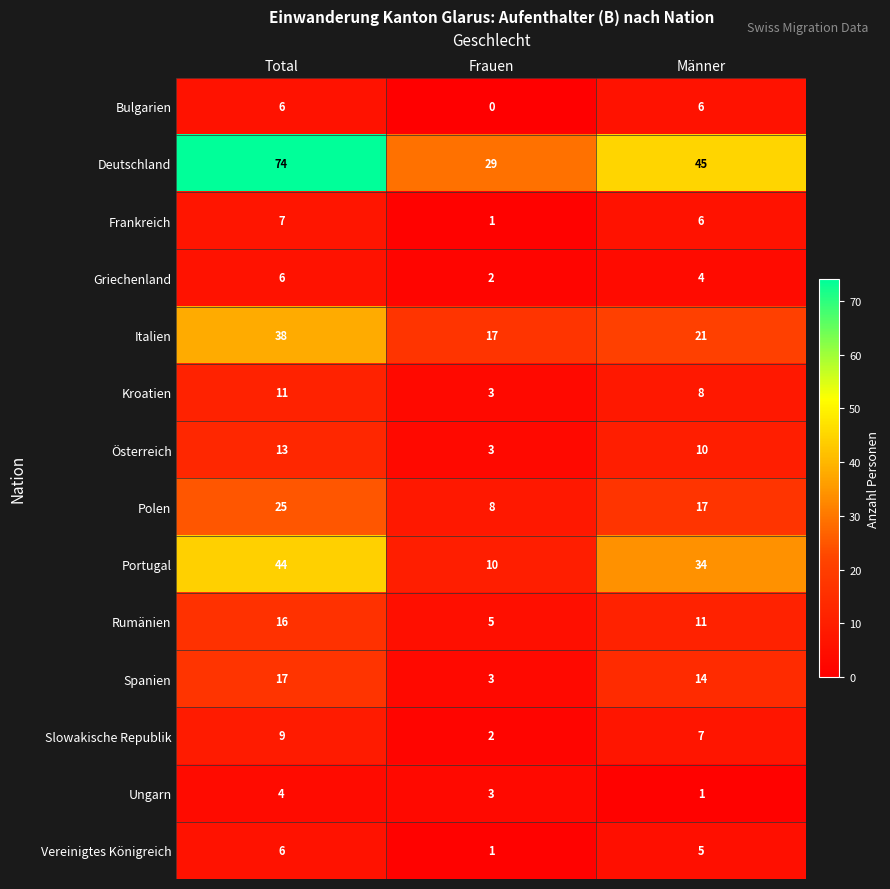

Which series has the largest total across all categories?

Deutschland